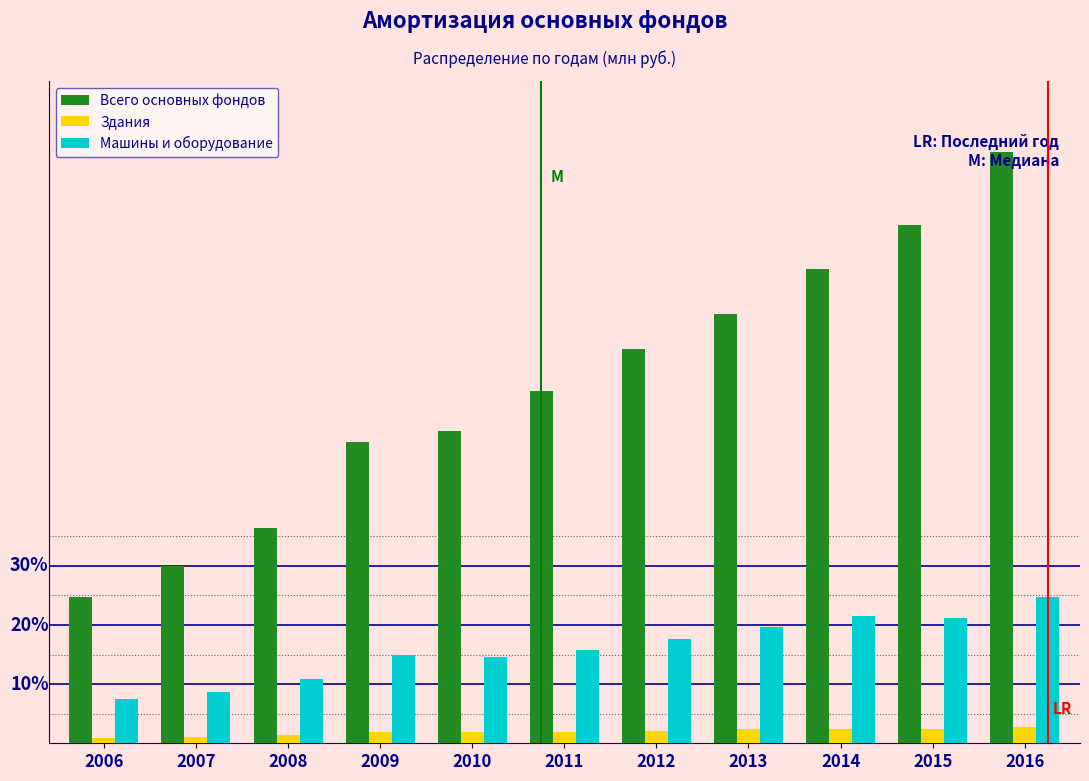

Does the chart contain any negative values?

No